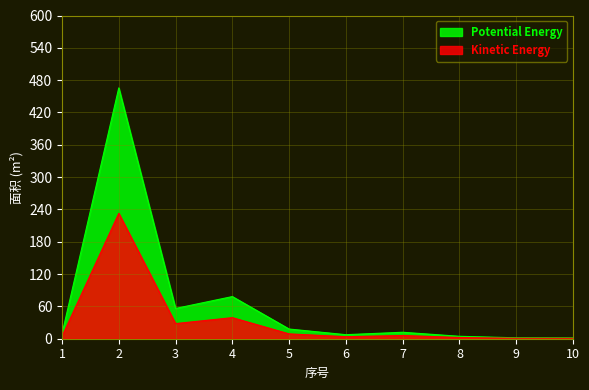

Does the chart display data point markers on the line(s)?

No